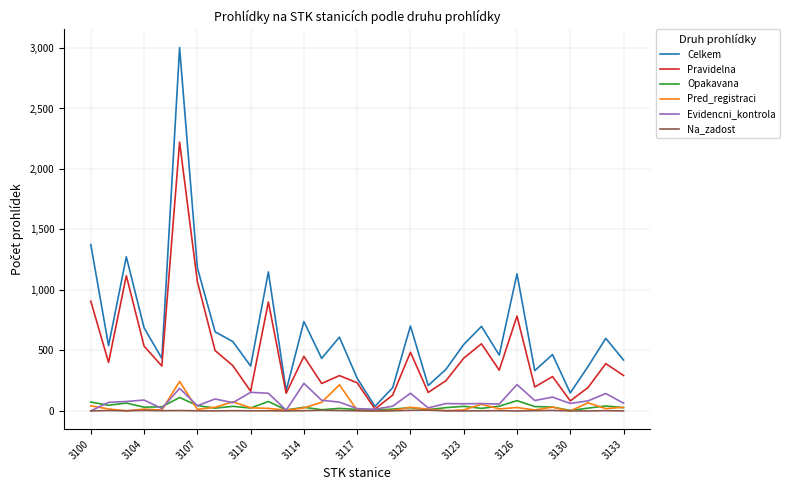

What is the maximum value for Celkem?

3003